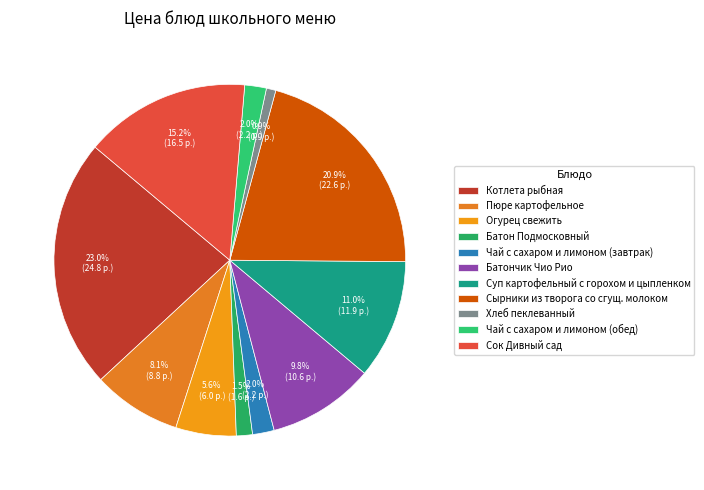

Combined, what portion of the pie is Огурец свежить and Чай с сахаром и лимоном (обед)?

7.5%